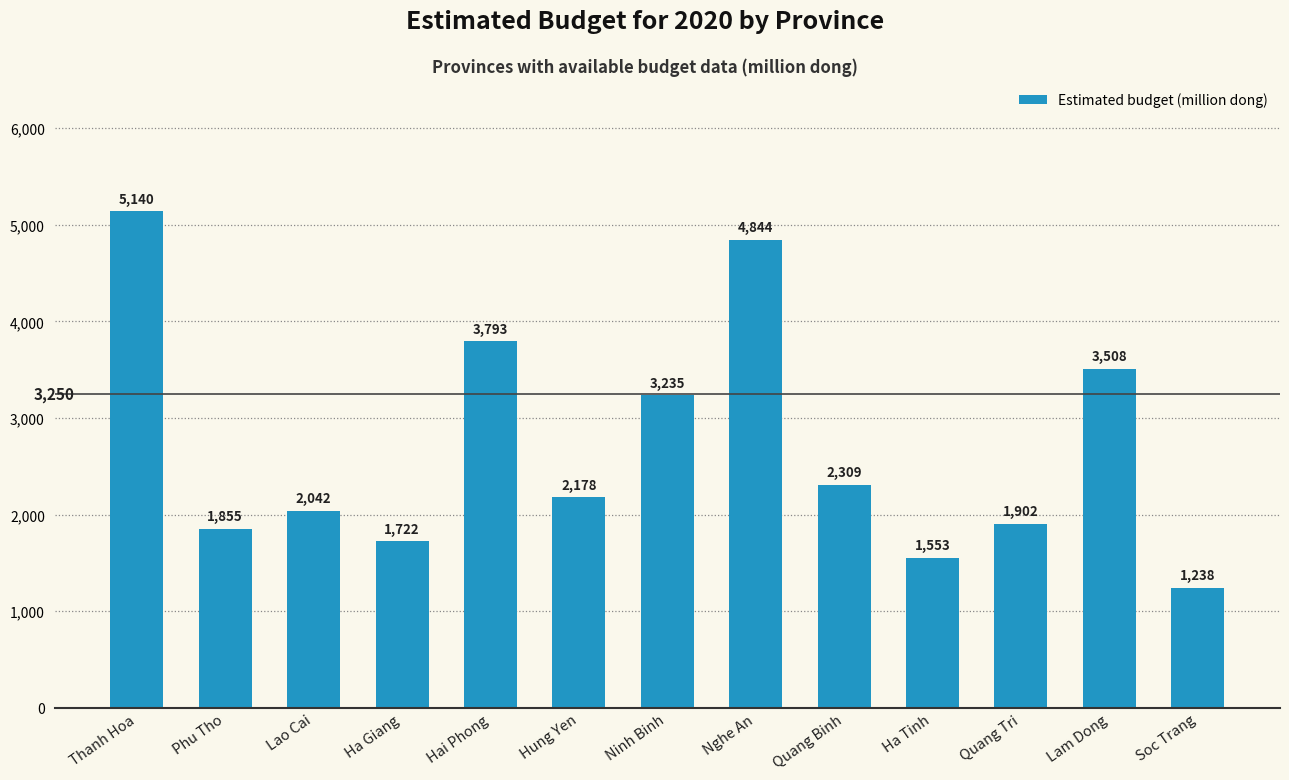

The chart shows a value of 5140 at Thanh Hoa. True or false?

True